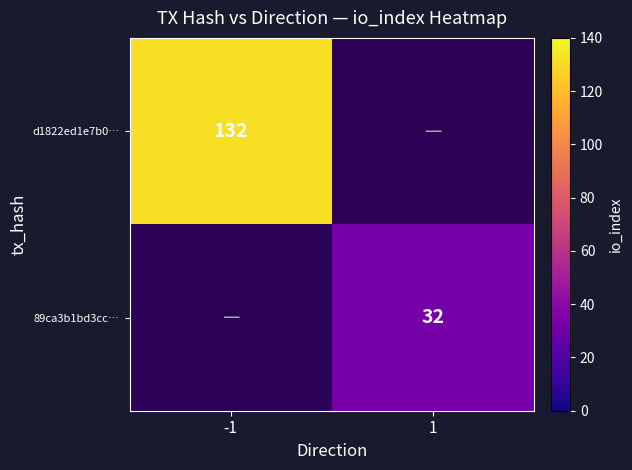

Which label corresponds to the smallest value in the chart?

1